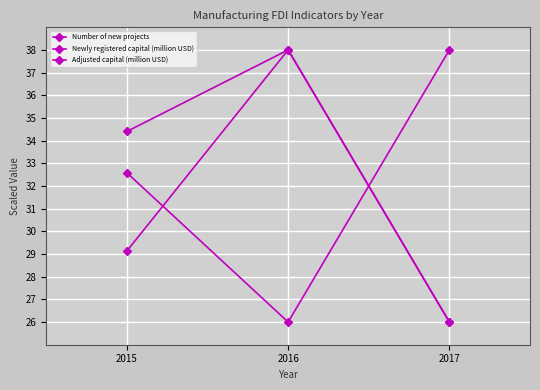

How many values in the Adjusted capital (million USD) series exceed 32?

2